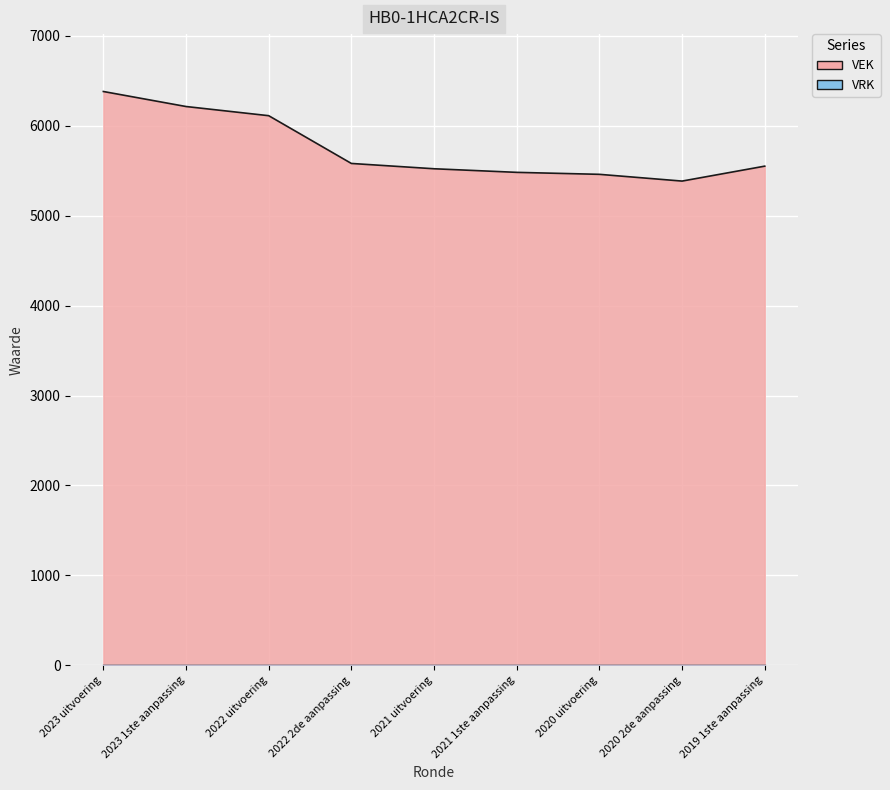

Where does the data first go above 5550?

2023 uitvoering